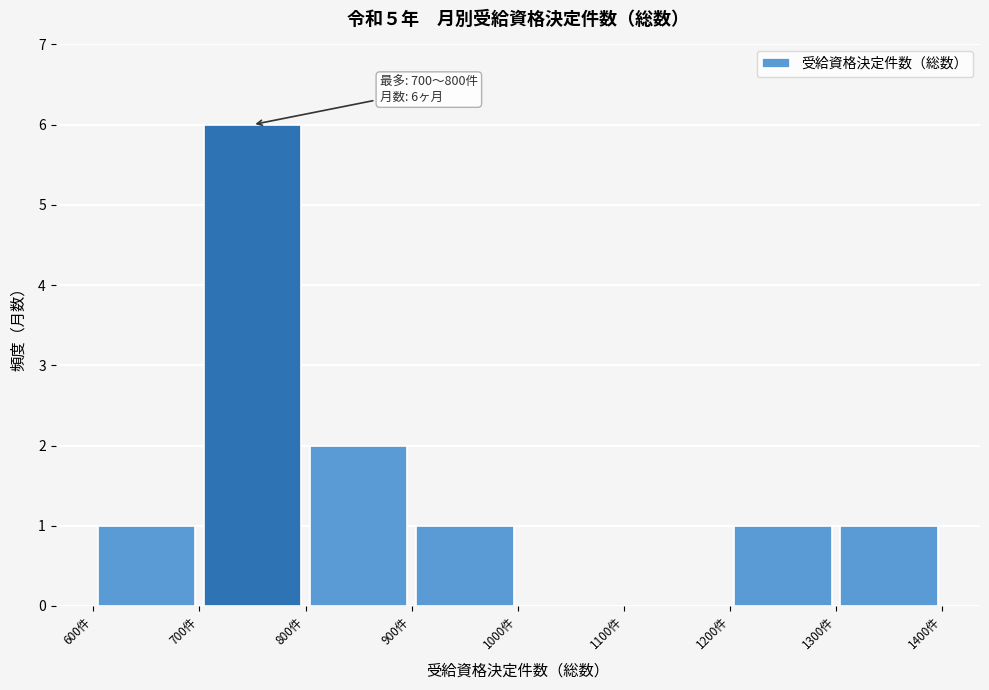

Over which range of the x-axis is the bar tallest?

700 to 800